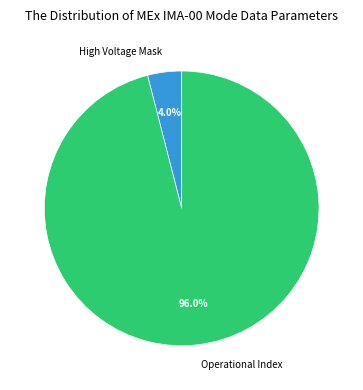

What is the largest slice in the pie chart?

Operational Index